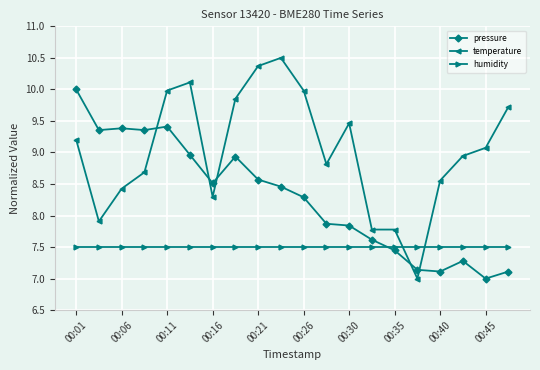

What is the value of the humidity point at the 4th from the left?

7.5